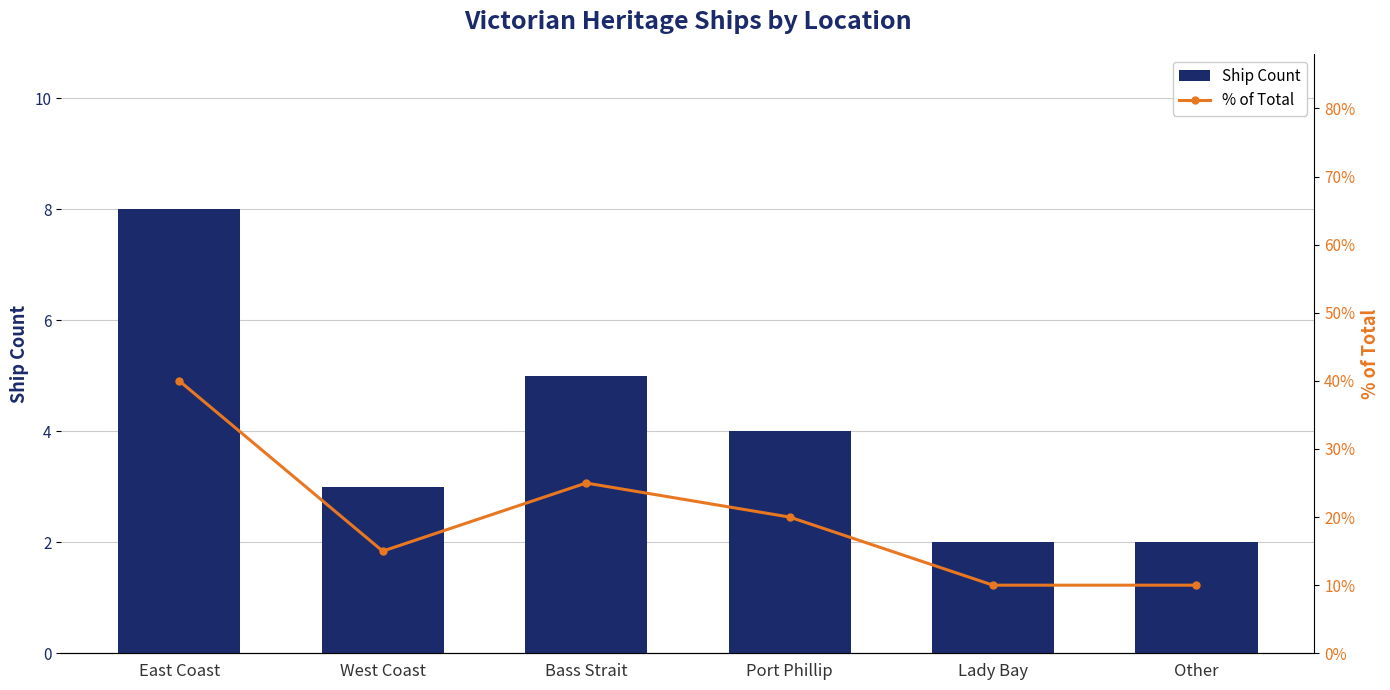

What are all the series names shown in the legend?

Ship Count, % of Total